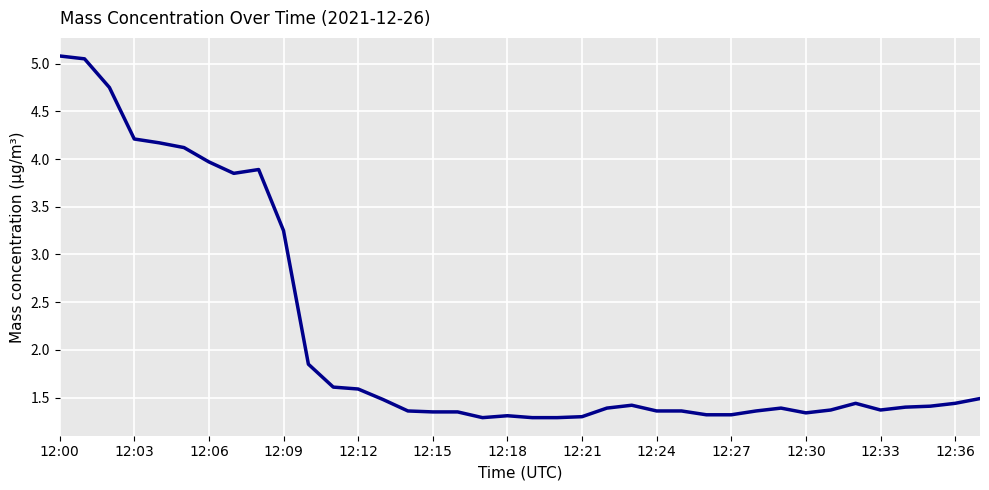

What is the difference between the maximum and minimum values?

3.8